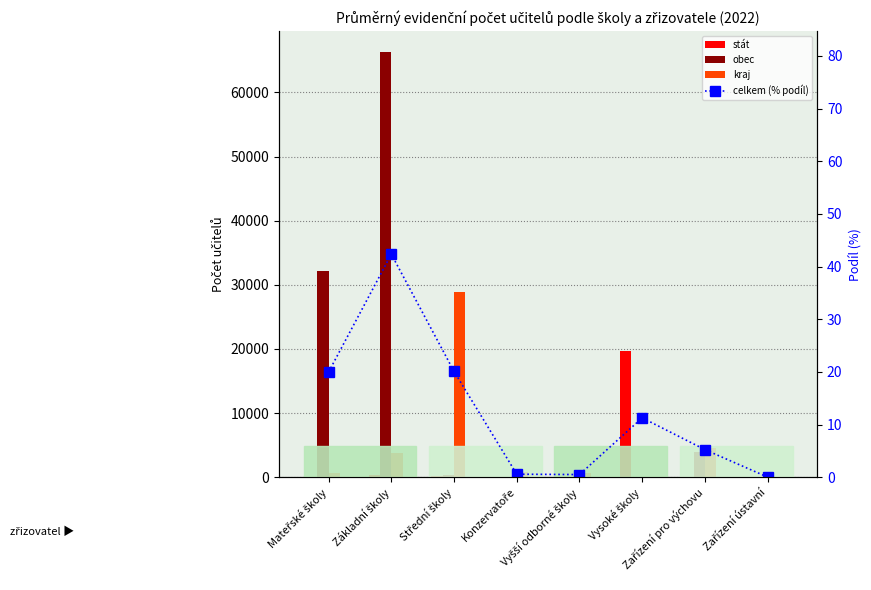

Rank the series by their maximum value, from highest to lowest.

obec, kraj, stát, celkem (% podíl)